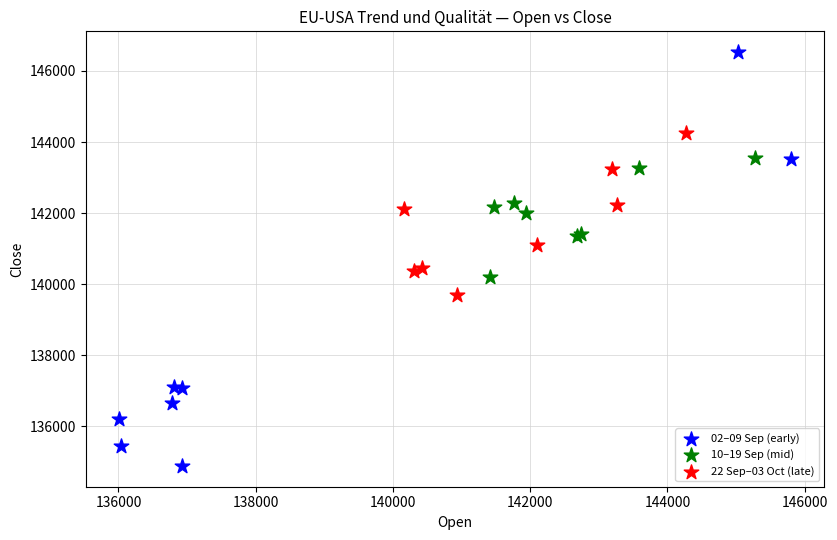

Which series has the largest Y range (max minus min)?

02–09 Sep (early)